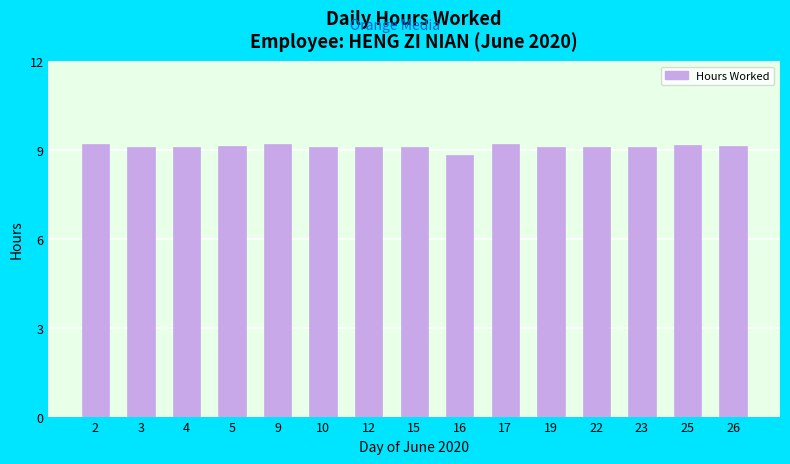

What is the difference between the second highest and minimum values?

0.4